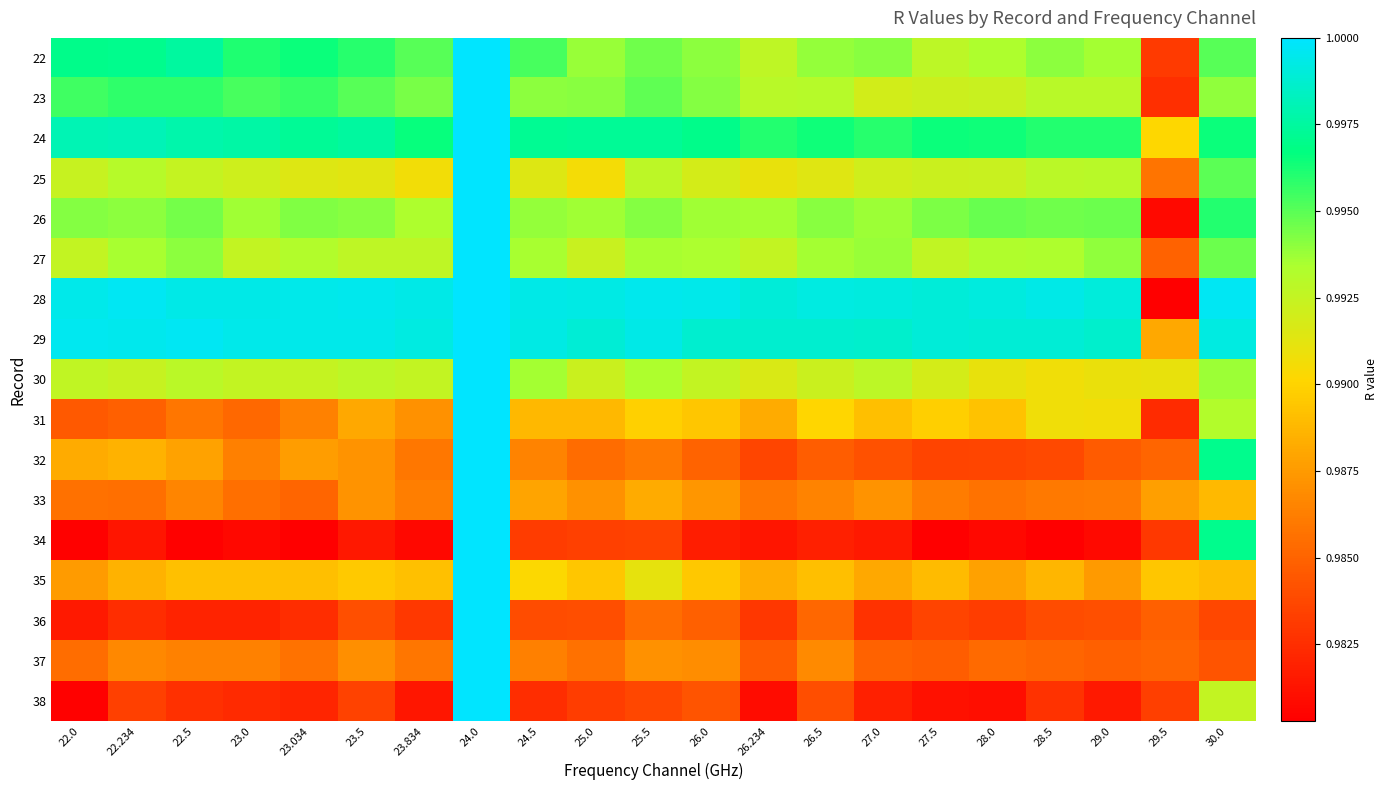

Reading left to right, list all the values displayed in this chart.

22: 22.0=1.0	22.234=1.0	22.5=1.0	23.0=1.0	23.034=1.0	23.5=1.0	23.834=1.0	24.0=1.0	24.5=1.0	25.0=1.0	25.5=1.0	26.0=1.0	26.234=1.0	26.5=1.0	27.0=1.0	27.5=1.0	28.0=1.0	28.5=1.0	29.0=1.0	29.5=1.0	30.0=1.0
23: 22.0=1.0	22.234=1.0	22.5=1.0	23.0=1.0	23.034=1.0	23.5=1.0	23.834=1.0	24.0=1.0	24.5=1.0	25.0=1.0	25.5=1.0	26.0=1.0	26.234=1.0	26.5=1.0	27.0=1.0	27.5=1.0	28.0=1.0	28.5=1.0	29.0=1.0	29.5=1.0	30.0=1.0
24: 22.0=1.0	22.234=1.0	22.5=1.0	23.0=1.0	23.034=1.0	23.5=1.0	23.834=1.0	24.0=1.0	24.5=1.0	25.0=1.0	25.5=1.0	26.0=1.0	26.234=1.0	26.5=1.0	27.0=1.0	27.5=1.0	28.0=1.0	28.5=1.0	29.0=1.0	29.5=1.0	30.0=1.0
25: 22.0=1.0	22.234=1.0	22.5=1.0	23.0=1.0	23.034=1.0	23.5=1.0	23.834=1.0	24.0=1.0	24.5=1.0	25.0=1.0	25.5=1.0	26.0=1.0	26.234=1.0	26.5=1.0	27.0=1.0	27.5=1.0	28.0=1.0	28.5=1.0	29.0=1.0	29.5=1.0	30.0=1.0
26: 22.0=1.0	22.234=1.0	22.5=1.0	23.0=1.0	23.034=1.0	23.5=1.0	23.834=1.0	24.0=1.0	24.5=1.0	25.0=1.0	25.5=1.0	26.0=1.0	26.234=1.0	26.5=1.0	27.0=1.0	27.5=1.0	28.0=1.0	28.5=1.0	29.0=1.0	29.5=1.0	30.0=1.0
27: 22.0=1.0	22.234=1.0	22.5=1.0	23.0=1.0	23.034=1.0	23.5=1.0	23.834=1.0	24.0=1.0	24.5=1.0	25.0=1.0	25.5=1.0	26.0=1.0	26.234=1.0	26.5=1.0	27.0=1.0	27.5=1.0	28.0=1.0	28.5=1.0	29.0=1.0	29.5=1.0	30.0=1.0
28: 22.0=1.0	22.234=1.0	22.5=1.0	23.0=1.0	23.034=1.0	23.5=1.0	23.834=1.0	24.0=1.0	24.5=1.0	25.0=1.0	25.5=1.0	26.0=1.0	26.234=1.0	26.5=1.0	27.0=1.0	27.5=1.0	28.0=1.0	28.5=1.0	29.0=1.0	29.5=1.0	30.0=1.0
29: 22.0=1.0	22.234=1.0	22.5=1.0	23.0=1.0	23.034=1.0	23.5=1.0	23.834=1.0	24.0=1.0	24.5=1.0	25.0=1.0	25.5=1.0	26.0=1.0	26.234=1.0	26.5=1.0	27.0=1.0	27.5=1.0	28.0=1.0	28.5=1.0	29.0=1.0	29.5=1.0	30.0=1.0
30: 22.0=1.0	22.234=1.0	22.5=1.0	23.0=1.0	23.034=1.0	23.5=1.0	23.834=1.0	24.0=1.0	24.5=1.0	25.0=1.0	25.5=1.0	26.0=1.0	26.234=1.0	26.5=1.0	27.0=1.0	27.5=1.0	28.0=1.0	28.5=1.0	29.0=1.0	29.5=1.0	30.0=1.0
31: 22.0=1.0	22.234=1.0	22.5=1.0	23.0=1.0	23.034=1.0	23.5=1.0	23.834=1.0	24.0=1.0	24.5=1.0	25.0=1.0	25.5=1.0	26.0=1.0	26.234=1.0	26.5=1.0	27.0=1.0	27.5=1.0	28.0=1.0	28.5=1.0	29.0=1.0	29.5=1.0	30.0=1.0
32: 22.0=1.0	22.234=1.0	22.5=1.0	23.0=1.0	23.034=1.0	23.5=1.0	23.834=1.0	24.0=1.0	24.5=1.0	25.0=1.0	25.5=1.0	26.0=1.0	26.234=1.0	26.5=1.0	27.0=1.0	27.5=1.0	28.0=1.0	28.5=1.0	29.0=1.0	29.5=1.0	30.0=1.0
33: 22.0=1.0	22.234=1.0	22.5=1.0	23.0=1.0	23.034=1.0	23.5=1.0	23.834=1.0	24.0=1.0	24.5=1.0	25.0=1.0	25.5=1.0	26.0=1.0	26.234=1.0	26.5=1.0	27.0=1.0	27.5=1.0	28.0=1.0	28.5=1.0	29.0=1.0	29.5=1.0	30.0=1.0
34: 22.0=1.0	22.234=1.0	22.5=1.0	23.0=1.0	23.034=1.0	23.5=1.0	23.834=1.0	24.0=1.0	24.5=1.0	25.0=1.0	25.5=1.0	26.0=1.0	26.234=1.0	26.5=1.0	27.0=1.0	27.5=1.0	28.0=1.0	28.5=1.0	29.0=1.0	29.5=1.0	30.0=1.0
35: 22.0=1.0	22.234=1.0	22.5=1.0	23.0=1.0	23.034=1.0	23.5=1.0	23.834=1.0	24.0=1.0	24.5=1.0	25.0=1.0	25.5=1.0	26.0=1.0	26.234=1.0	26.5=1.0	27.0=1.0	27.5=1.0	28.0=1.0	28.5=1.0	29.0=1.0	29.5=1.0	30.0=1.0
36: 22.0=1.0	22.234=1.0	22.5=1.0	23.0=1.0	23.034=1.0	23.5=1.0	23.834=1.0	24.0=1.0	24.5=1.0	25.0=1.0	25.5=1.0	26.0=1.0	26.234=1.0	26.5=1.0	27.0=1.0	27.5=1.0	28.0=1.0	28.5=1.0	29.0=1.0	29.5=1.0	30.0=1.0
37: 22.0=1.0	22.234=1.0	22.5=1.0	23.0=1.0	23.034=1.0	23.5=1.0	23.834=1.0	24.0=1.0	24.5=1.0	25.0=1.0	25.5=1.0	26.0=1.0	26.234=1.0	26.5=1.0	27.0=1.0	27.5=1.0	28.0=1.0	28.5=1.0	29.0=1.0	29.5=1.0	30.0=1.0
38: 22.0=1.0	22.234=1.0	22.5=1.0	23.0=1.0	23.034=1.0	23.5=1.0	23.834=1.0	24.0=1.0	24.5=1.0	25.0=1.0	25.5=1.0	26.0=1.0	26.234=1.0	26.5=1.0	27.0=1.0	27.5=1.0	28.0=1.0	28.5=1.0	29.0=1.0	29.5=1.0	30.0=1.0